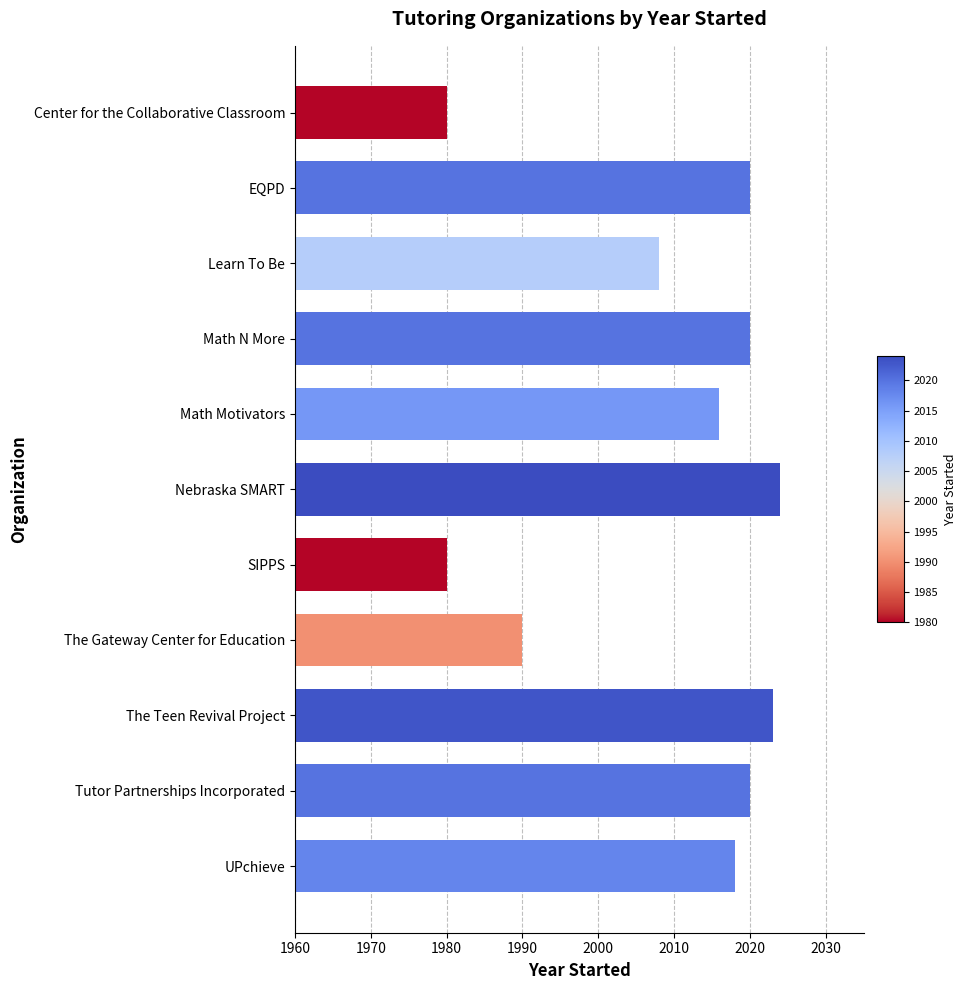

How many values are below 2018?

5